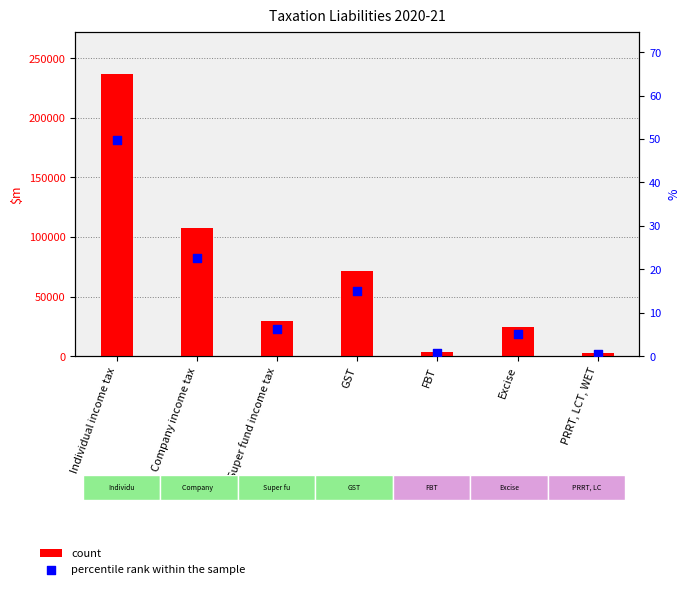

Which series has the largest Y range (max minus min)?

count